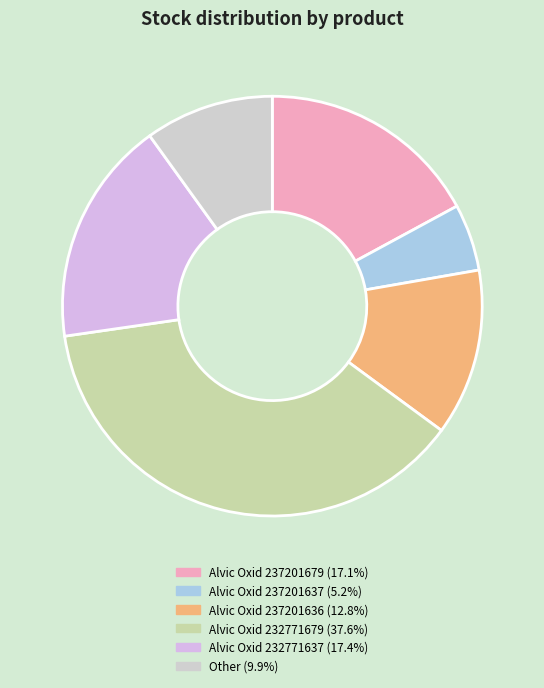

Is there any slice that represents more than half of the pie?

No